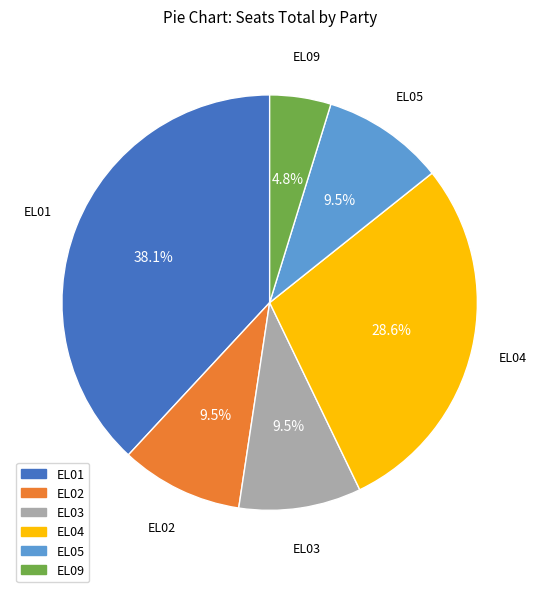

Approximately how many times larger is the value at EL04 compared to EL03?

3.0